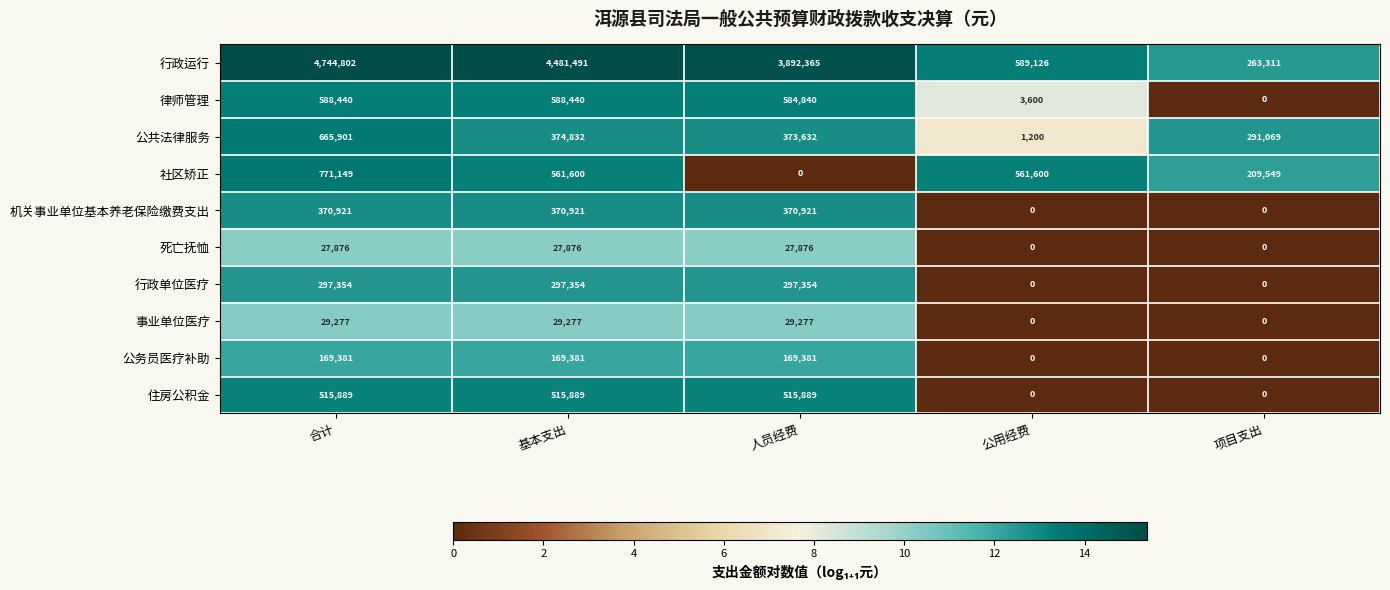

What is the spread (max minus min) of values at 合计?

4716926